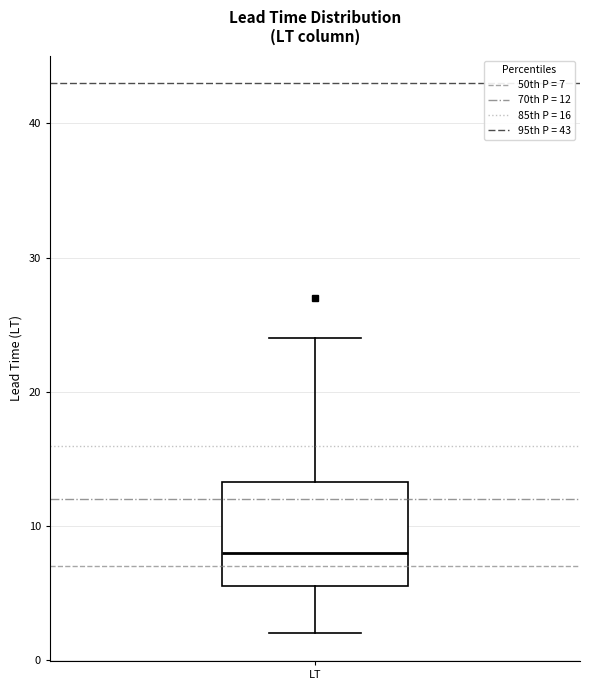

Where does the lower whisker of the box for LT end on the y-axis? The values are not printed on the chart, so give them approximately, as read against the axis.

2